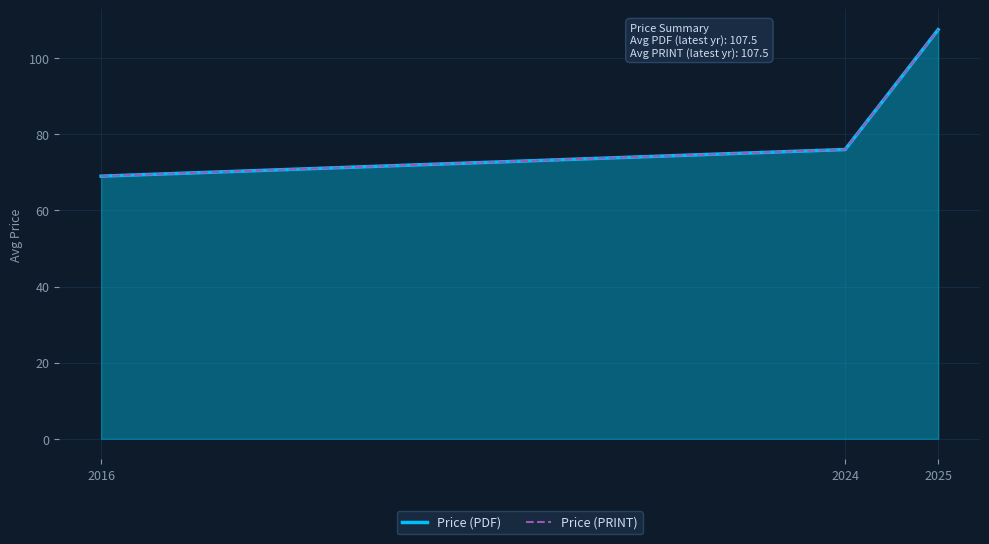

What is the sum of the Price (PDF) values at 2016 and 2024?

145.0